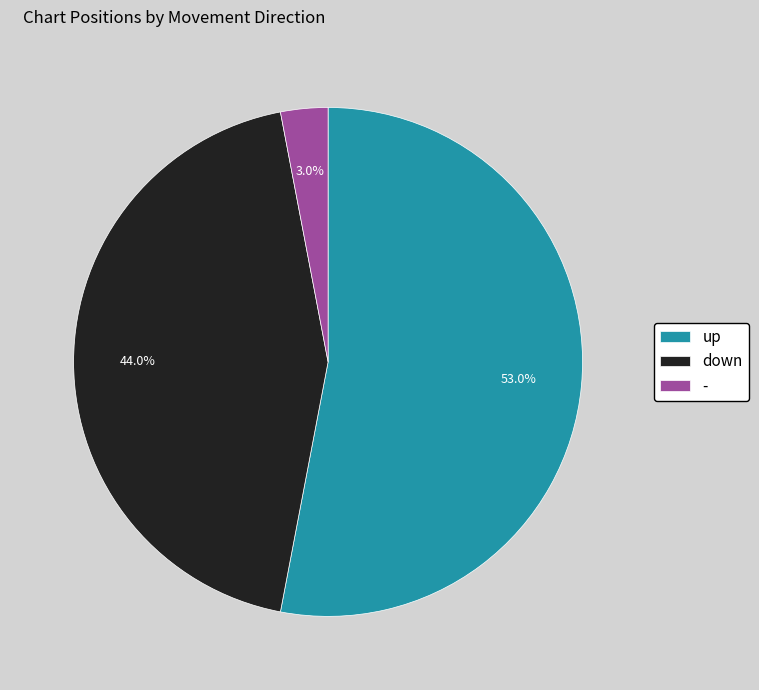

How much of the chart is everything except up?

47.0%